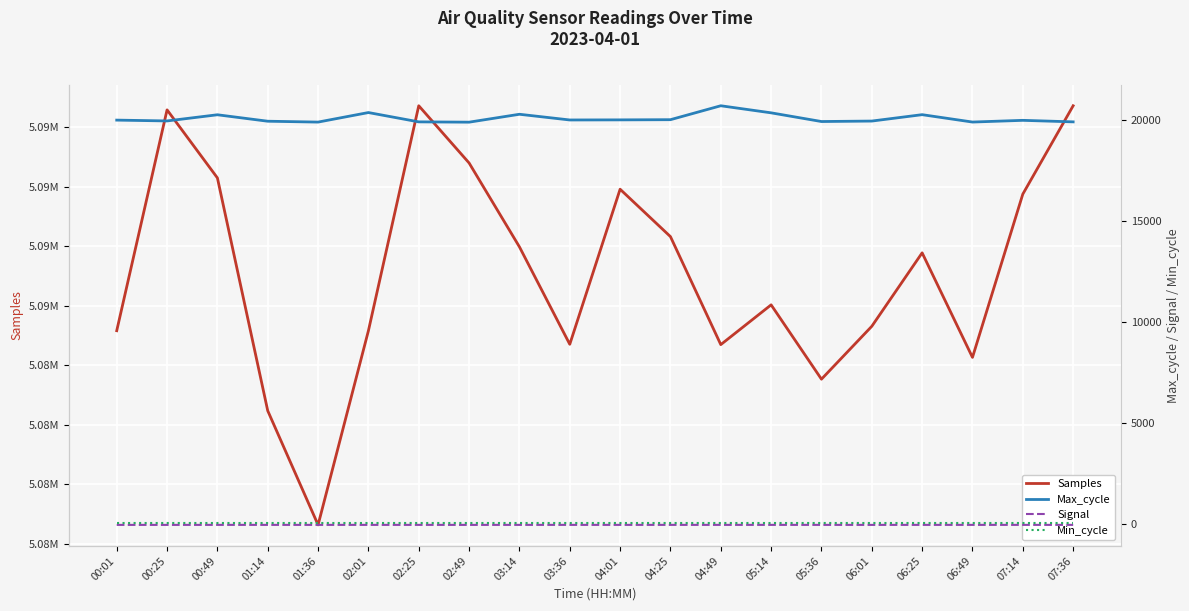

What position from the right is 05:14?

7